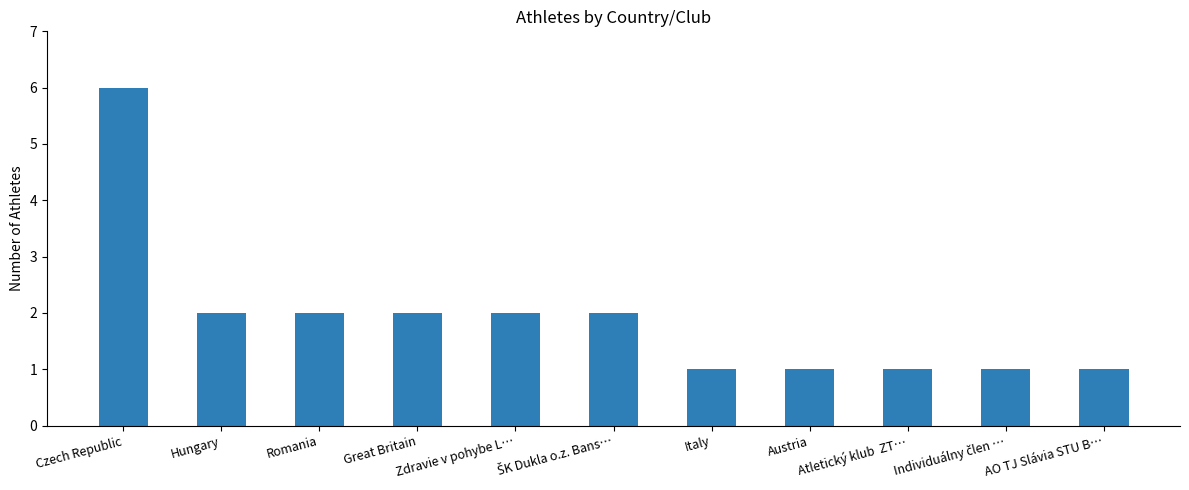

What is the value of the 9th bar from the left?

1